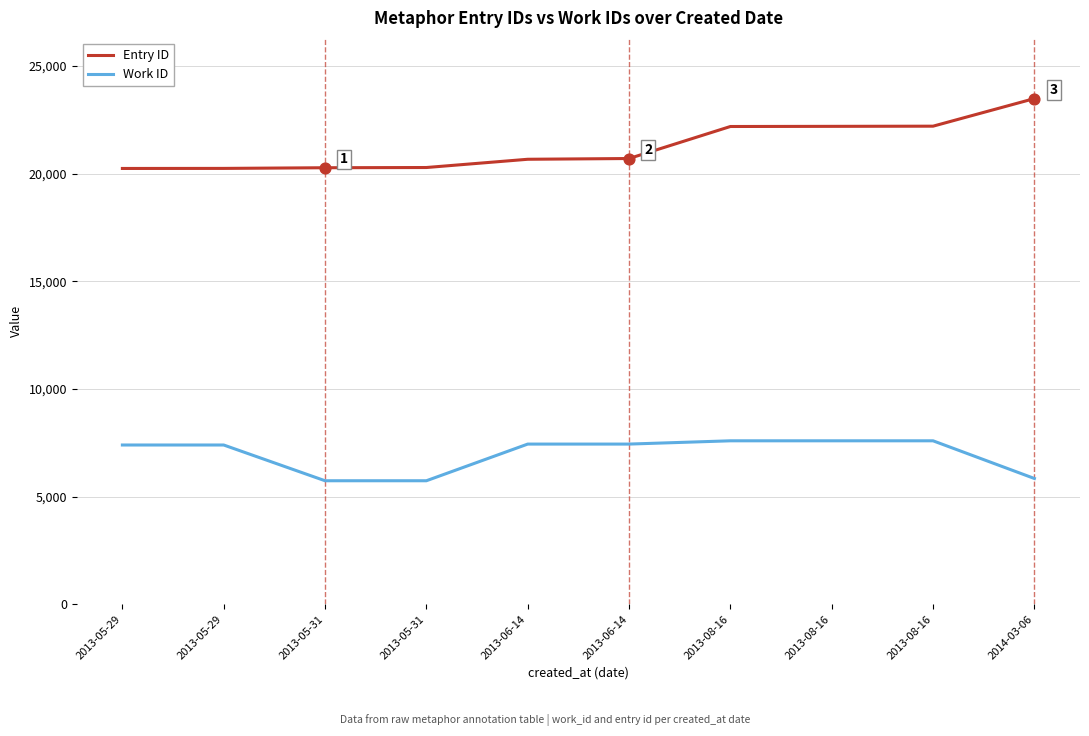

At how many categories does at least one series exceed 5742?

10